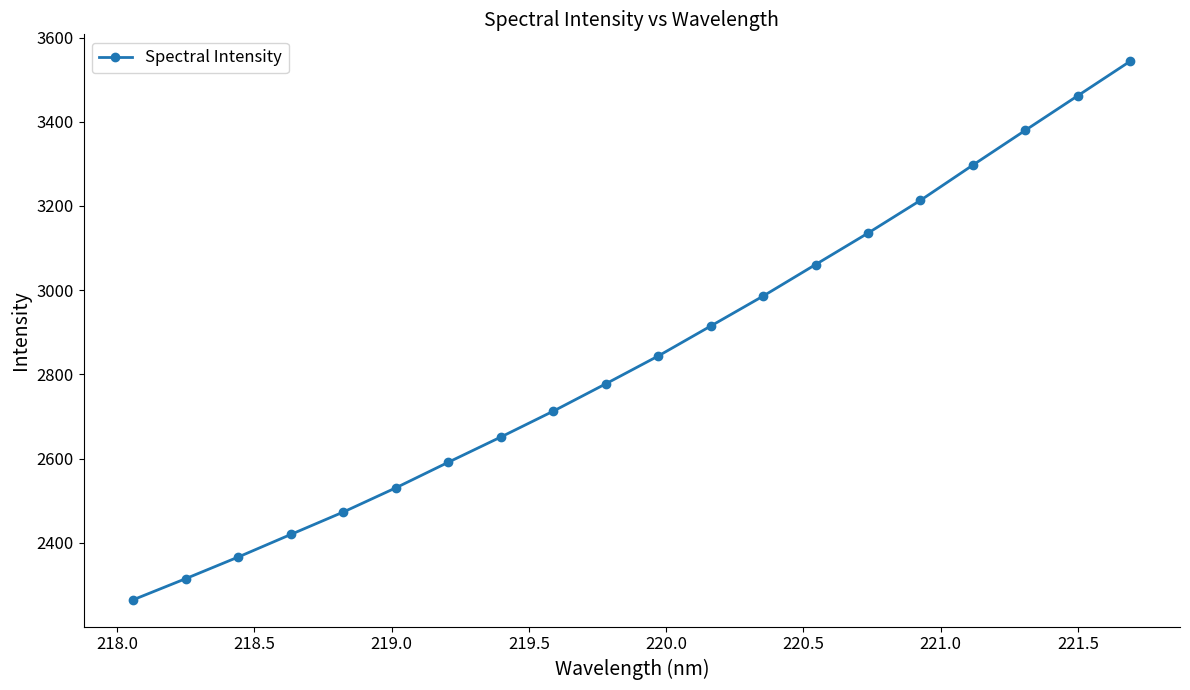

True or false: there are more than 1 points higher than both neighbors.

False